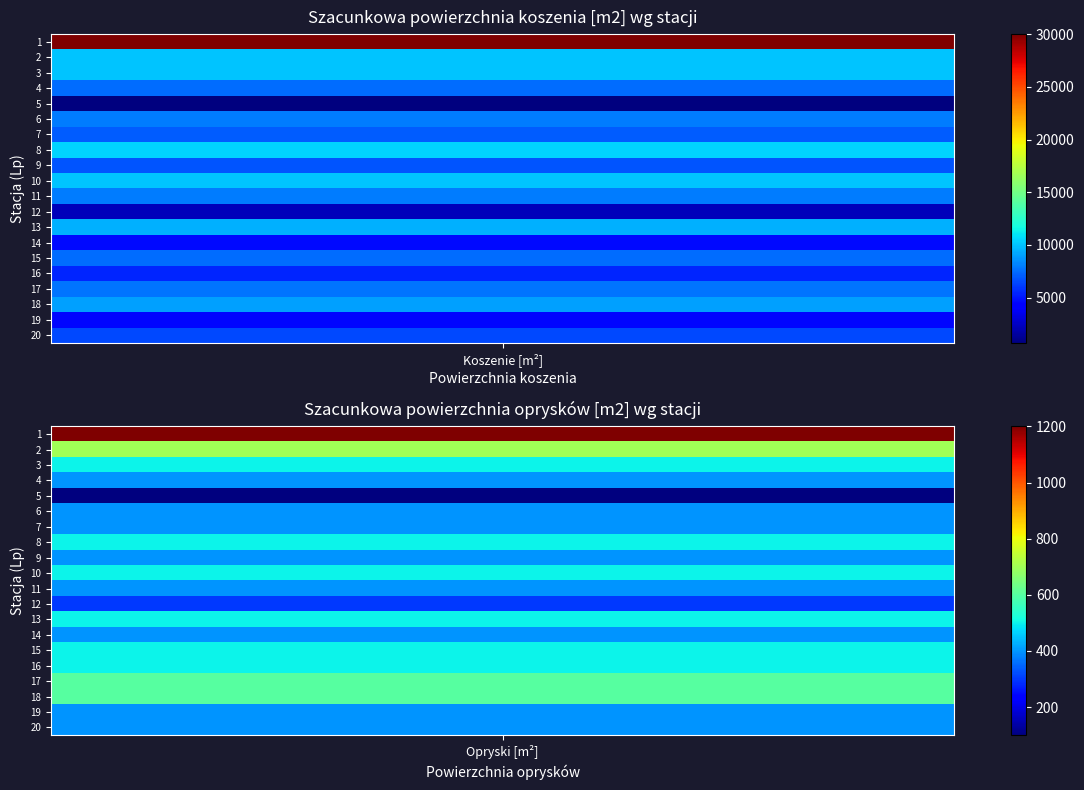

What is the minimum value for 13?

500